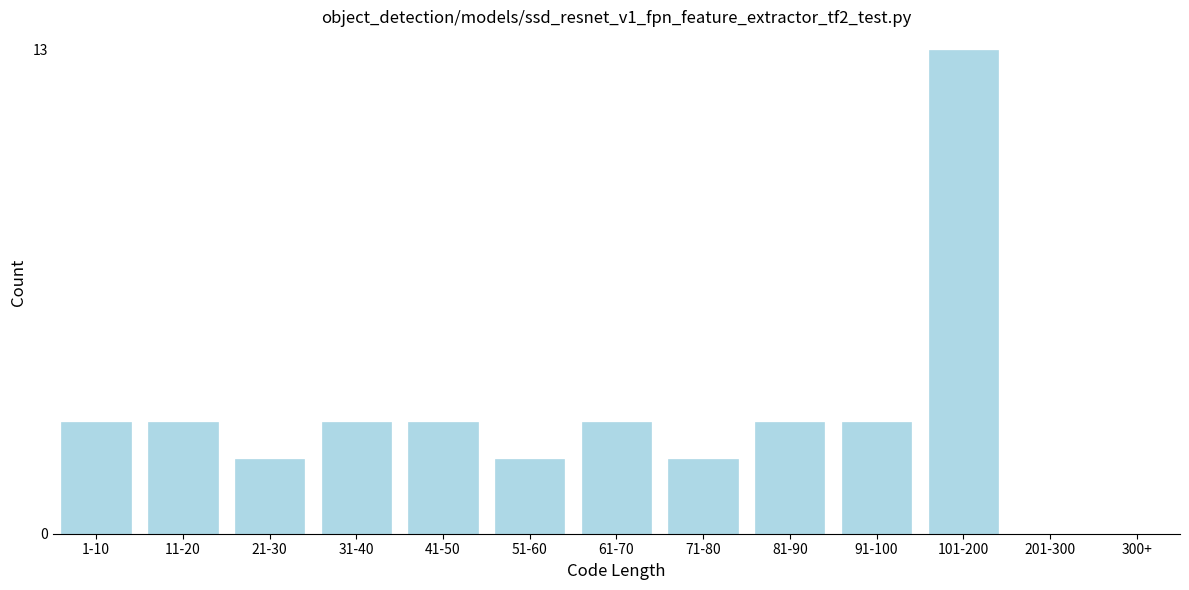

Reading left to right, list all the values displayed in this chart.

1-10=3	11-20=3	21-30=2	31-40=3	41-50=3	51-60=2	61-70=3	71-80=2	81-90=3	91-100=3	101-200=13	201-300=0	300+=0